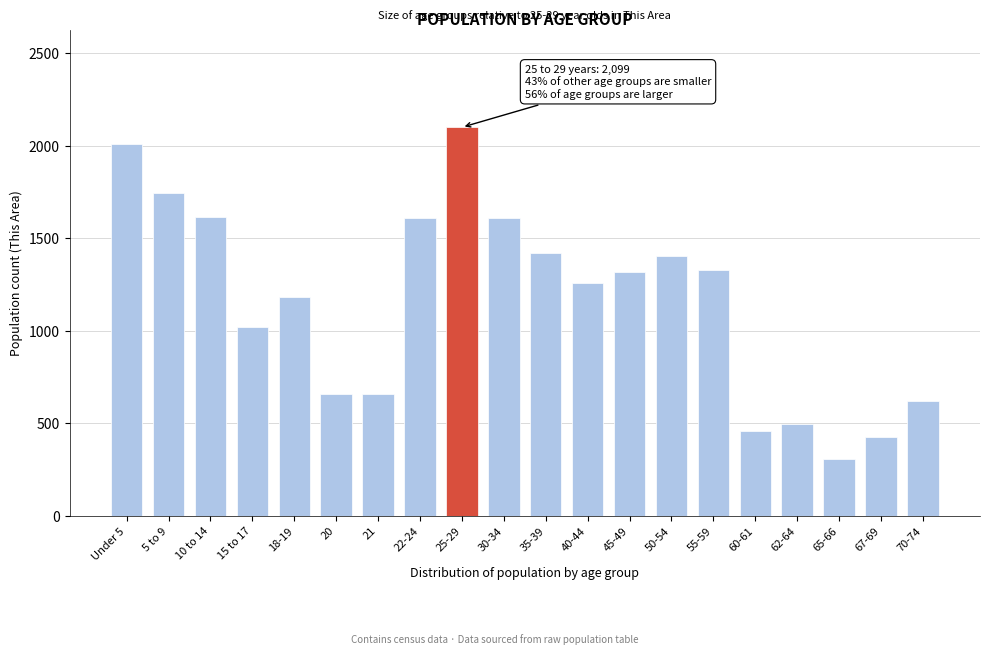

True or false: the data shows 497 at 62-64.

True